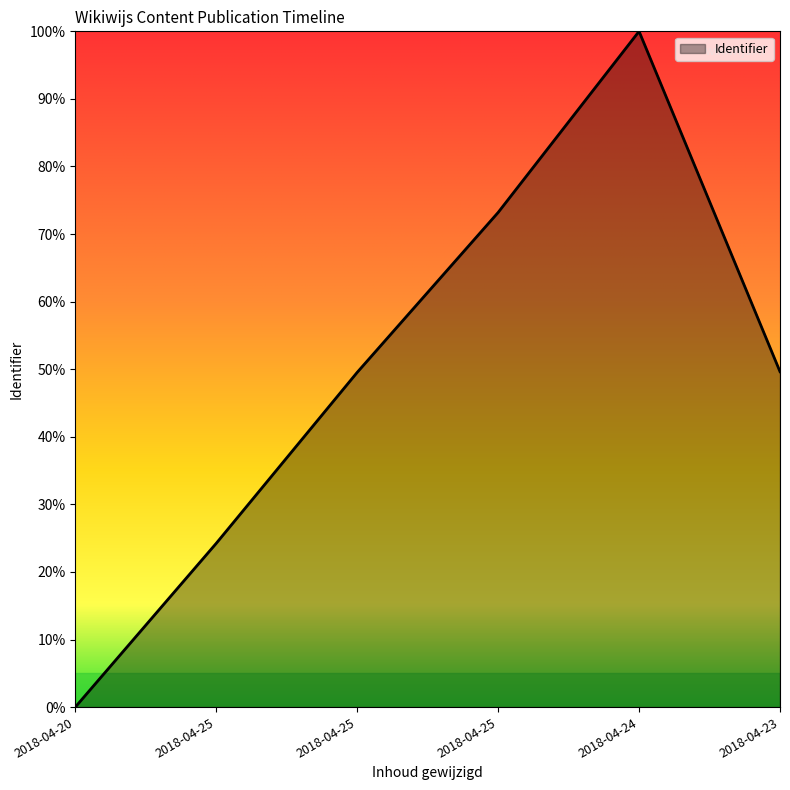

At which category does the chart reach its peak across all series?

2018-04-24